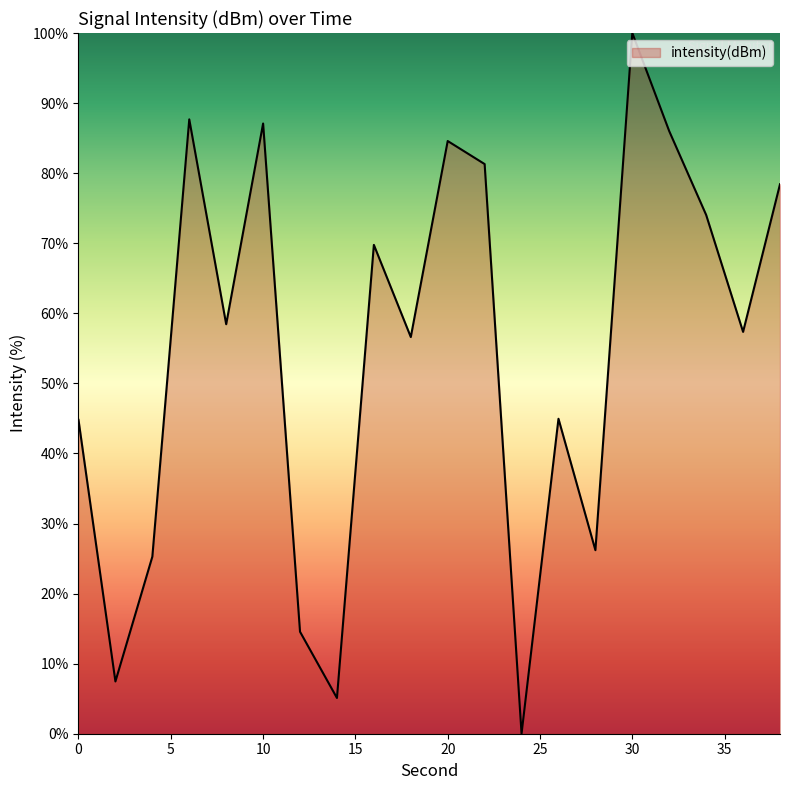

What is the maximum value shown in the chart?

100.0